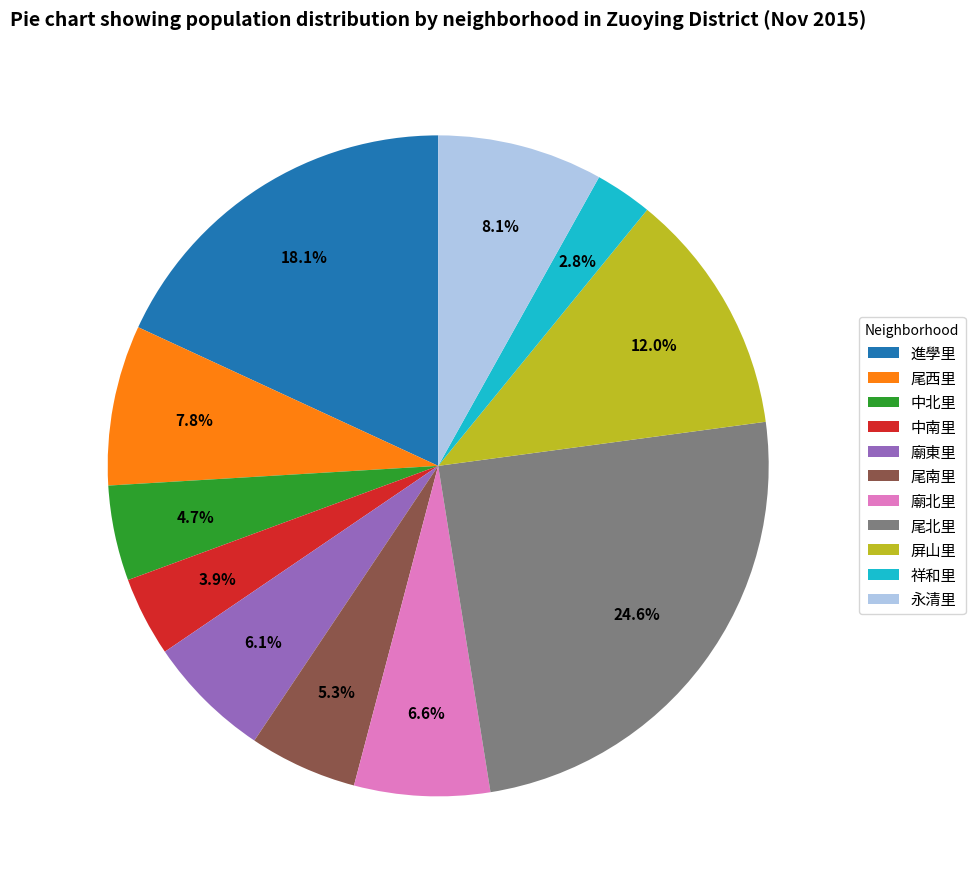

To the nearest percent, what is the difference between the 祥和里 and 永清里 slice percentages?

5%